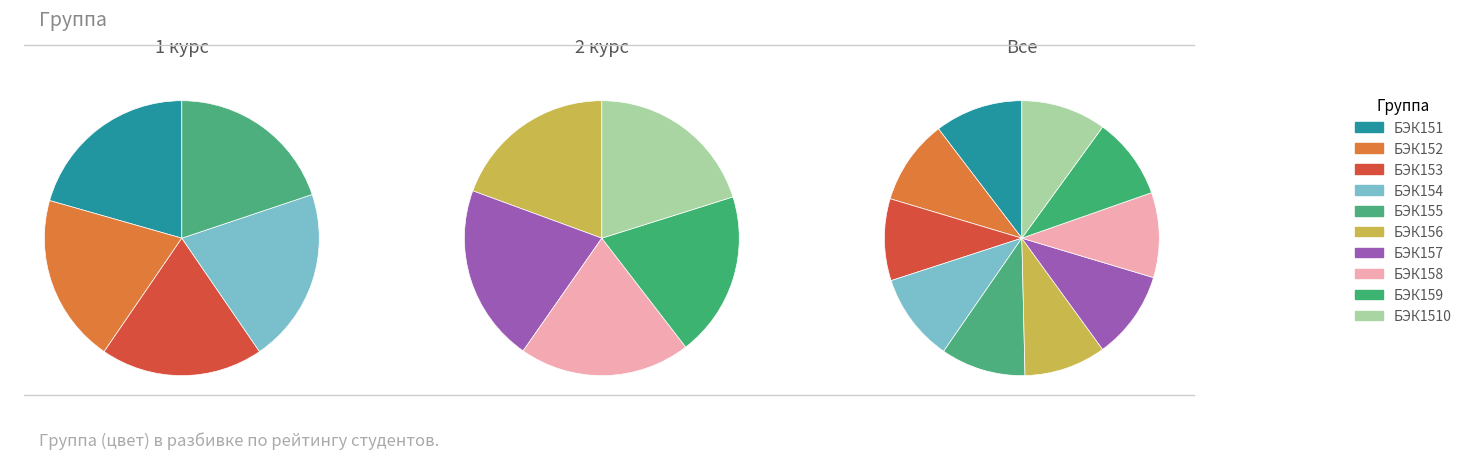

Which category has the smallest portion of the pie?

БЭК153